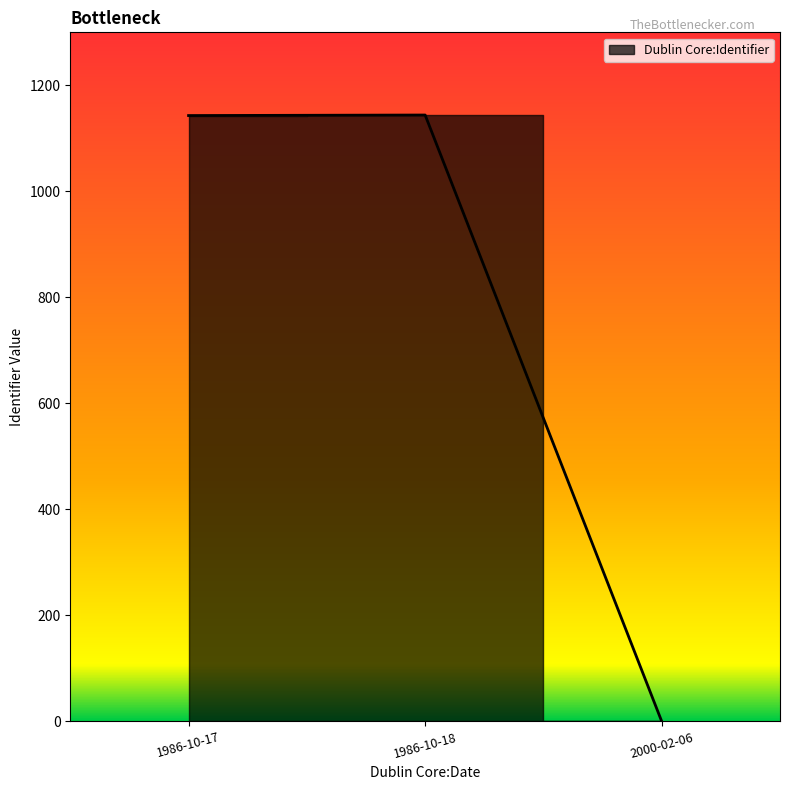

The chart shows a value of 715 at 2000-02-06. True or false?

False